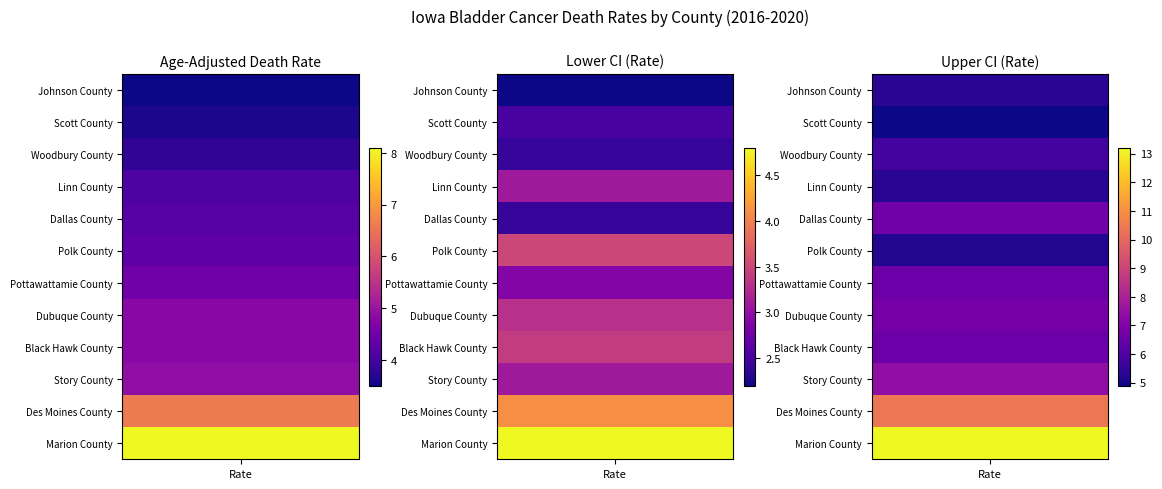

How many values in the Black Hawk County series exceed 4?

2